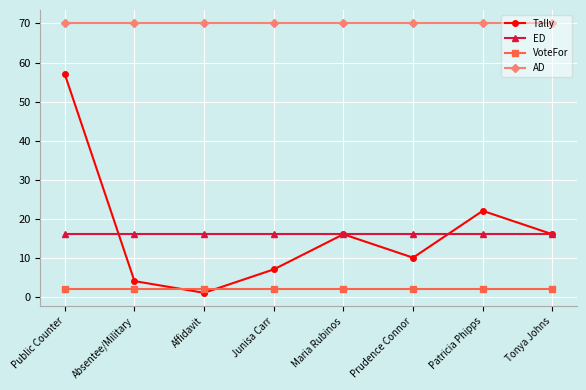

Reading left to right, list all the values displayed in this chart.

Tally: 57	4	1	7	16	10	22	16
ED: 16	16	16	16	16	16	16	16
VoteFor: 2	2	2	2	2	2	2	2
AD: 70	70	70	70	70	70	70	70